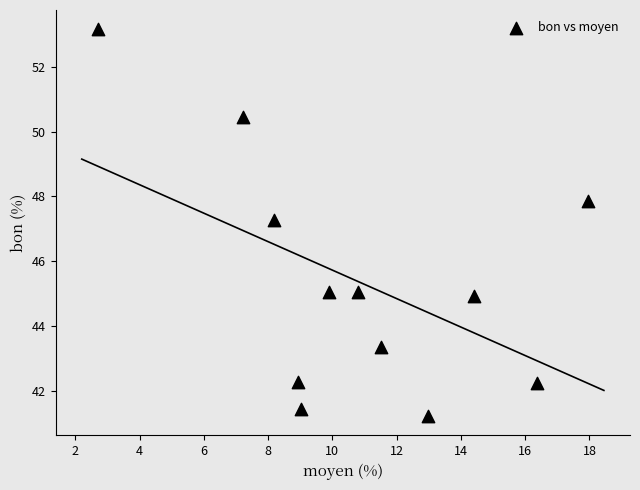

What Y value in the scatter plot is closest to 47?

47.3